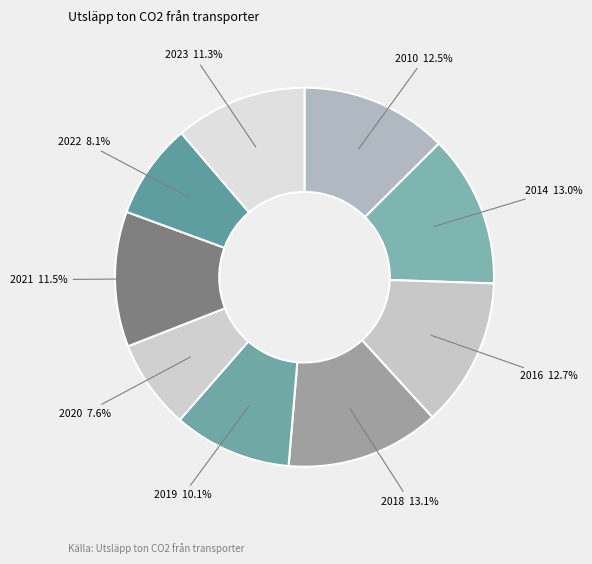

Is there any slice that represents more than half of the pie?

No